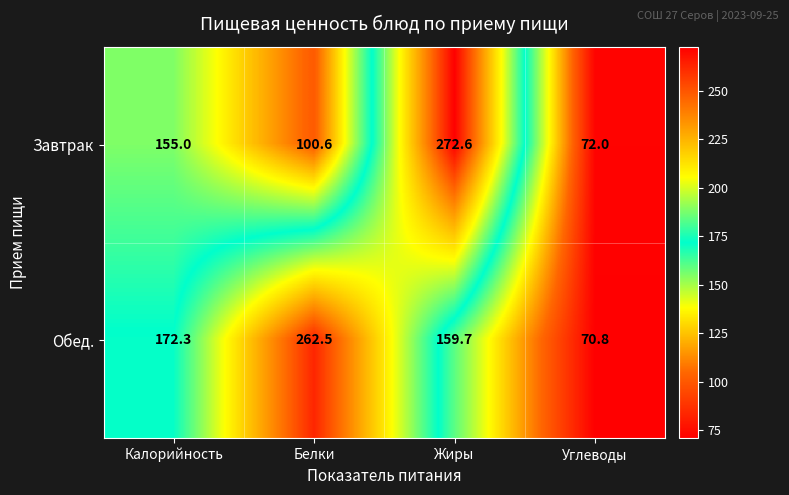

How many data points does each series have?

4